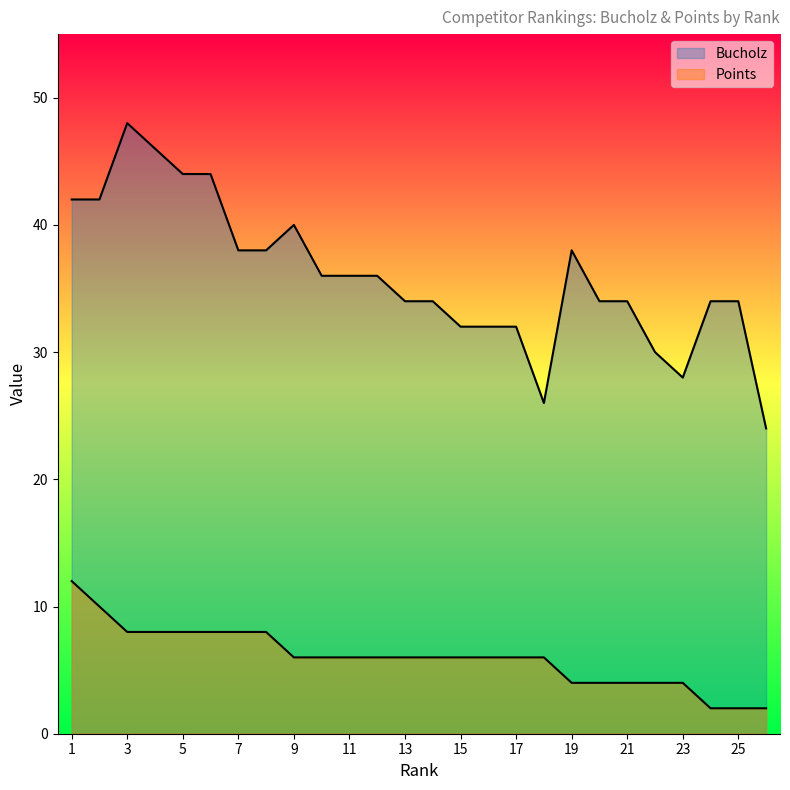

Which has a higher value, 11 or 20?

11